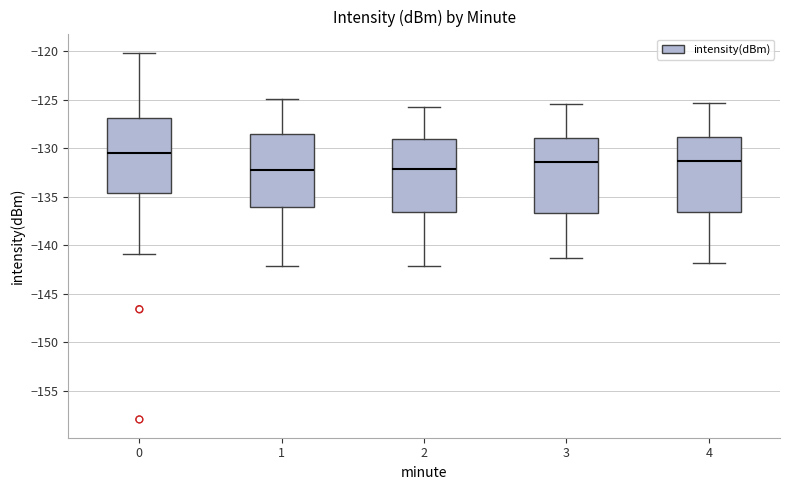

Reading left to right, transcribe this box plot: for each box, give where its median line is, the range the box spans, and where its two whiskers end, as read against the y-axis. The values are not printed on the chart, so give them approximately, as read against the axis.

0: median -130.5, box -134.5 to -127.0, whiskers -141.0 to -120.0
1: median -132.0, box -136.0 to -128.5, whiskers -142.0 to -125.0
2: median -132.0, box -136.5 to -129.0, whiskers -142.0 to -126.0
3: median -131.5, box -136.5 to -129.0, whiskers -141.5 to -125.5
4: median -131.5, box -136.5 to -129.0, whiskers -142.0 to -125.5